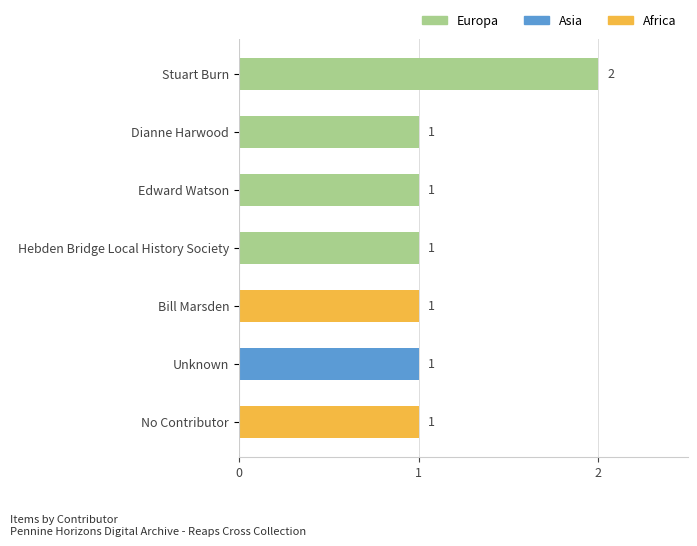

Reading bottom to top, what are all the values shown in this chart?

No Contributor=1	Unknown=1	Bill Marsden=1	Hebden Bridge Local History Society=1	Edward Watson=1	Dianne Harwood=1	Stuart Burn=2